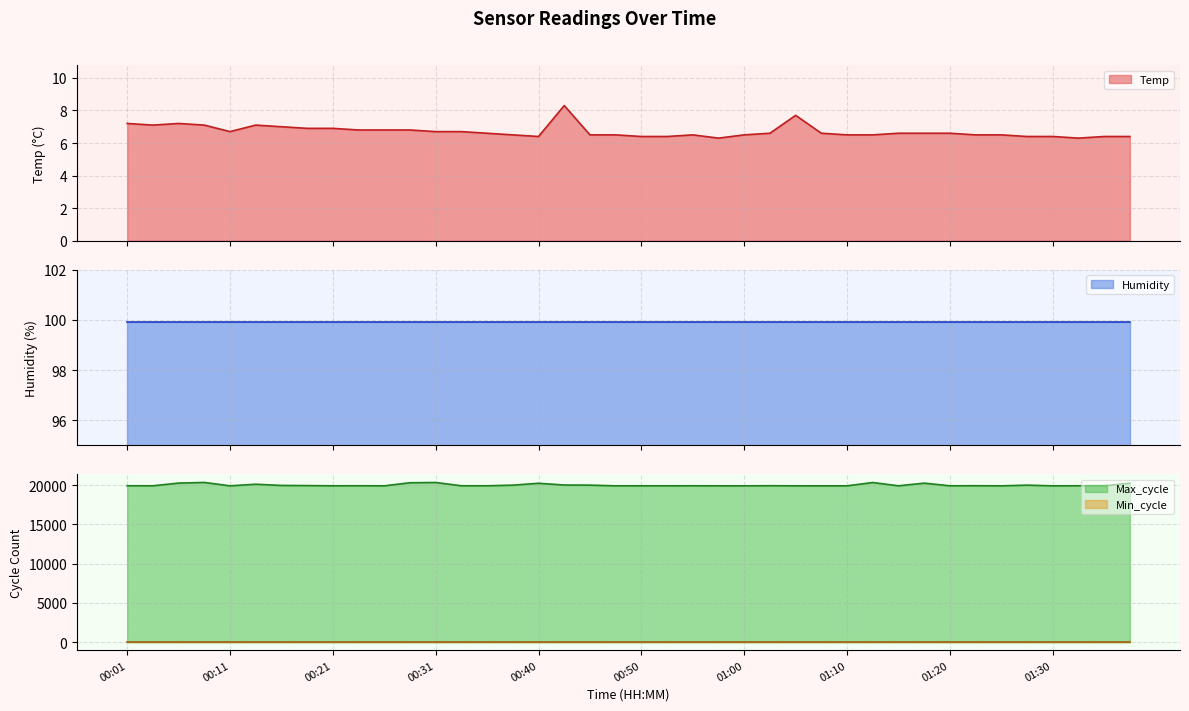

What is the sum of all Max_cycle values?

799925